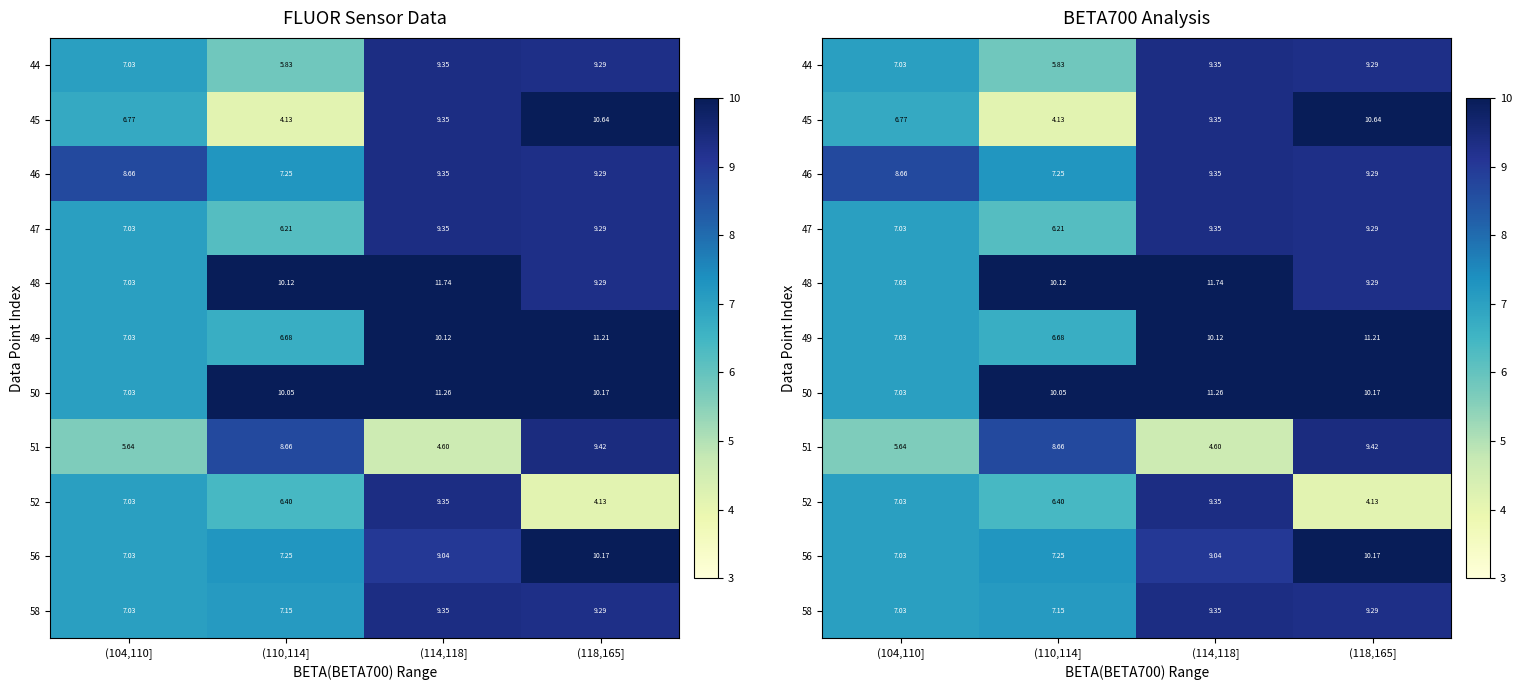

Which label corresponds to the largest value in the chart?

(114,118]